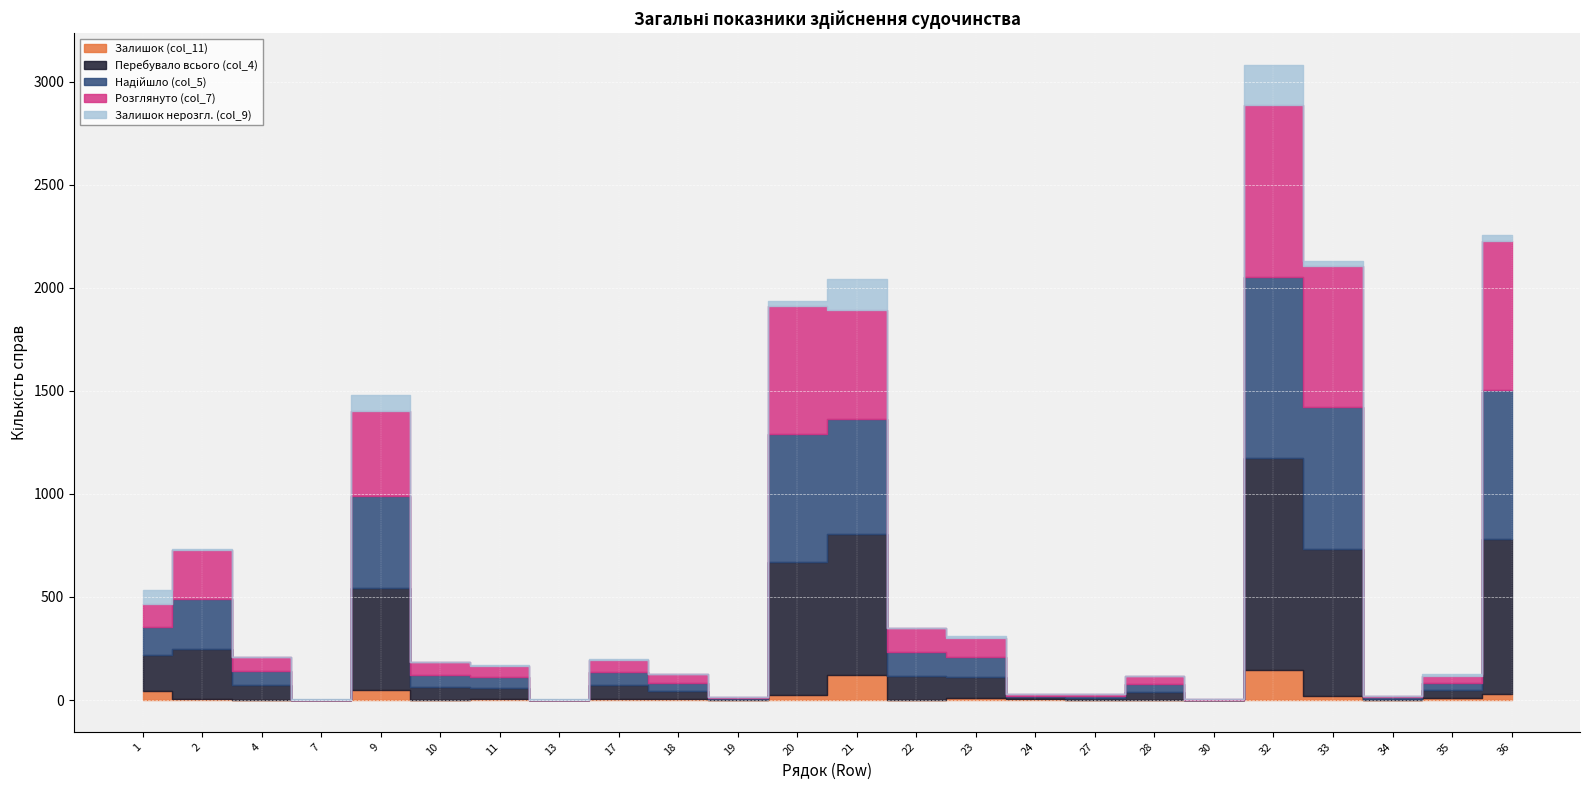

At which category does Перебувало всього (col_4) reach its first local peak?

2